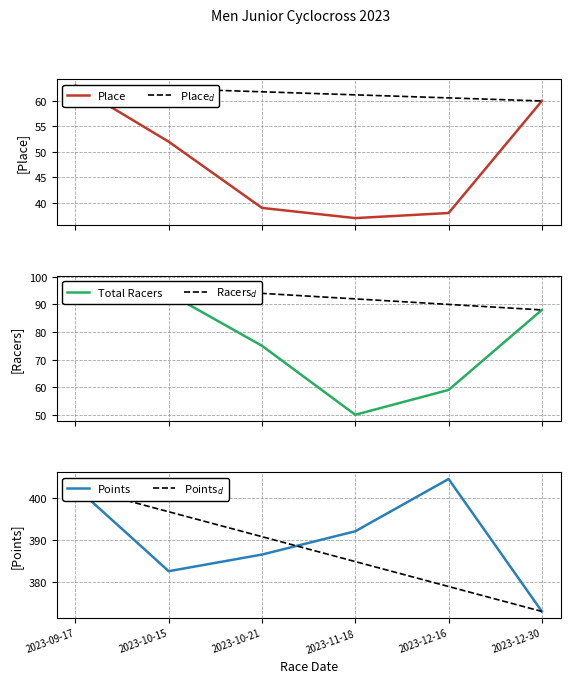

True or false: Points$_d$ has a value of 127.5 at 2023-09-17.

False